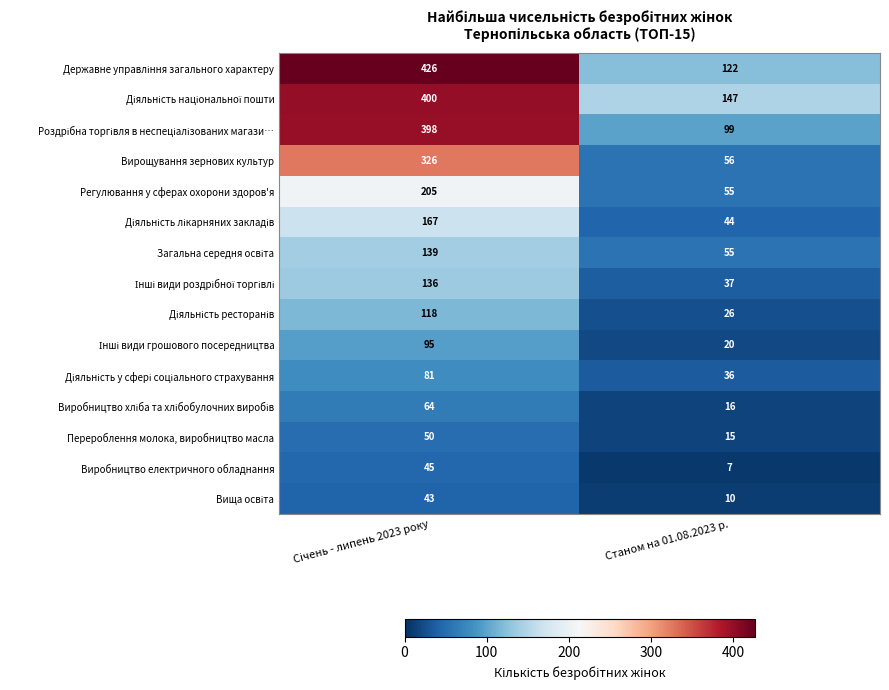

What is the minimum value for Перероблення молока, виробництво масла?

15